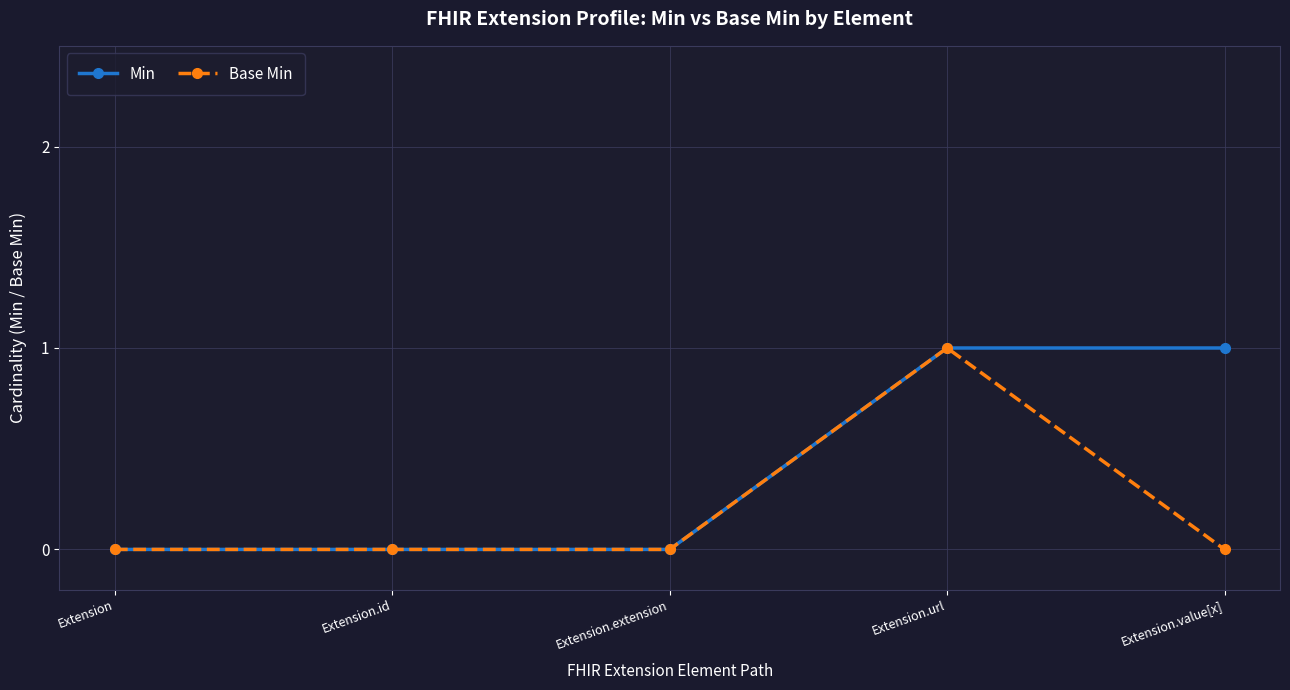

How many lines are shown in the chart?

2